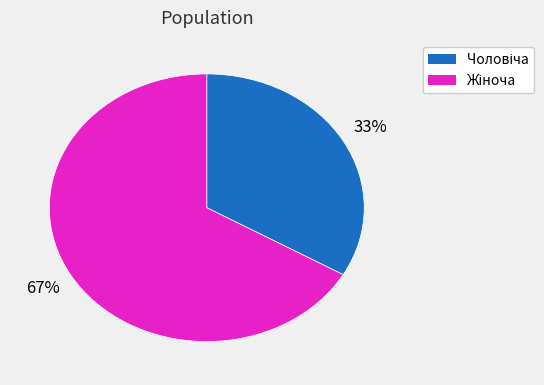

How many segments does this pie chart have?

2